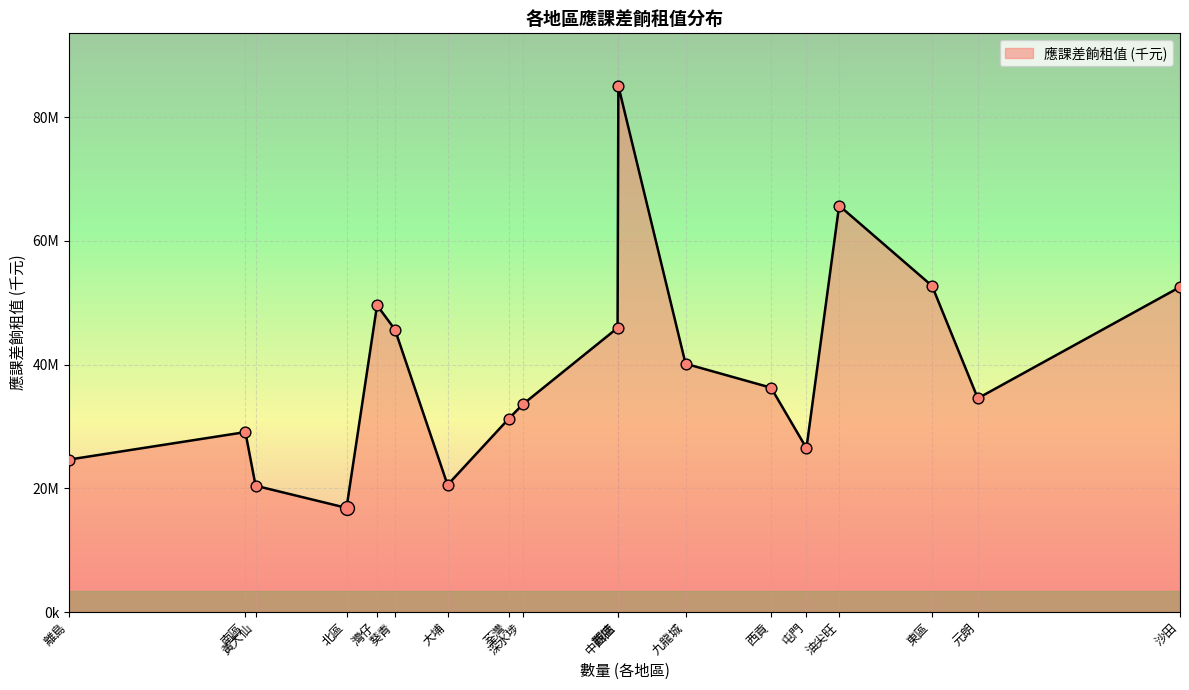

What is the change in value from 觀塘 to 屯門?

-19442690